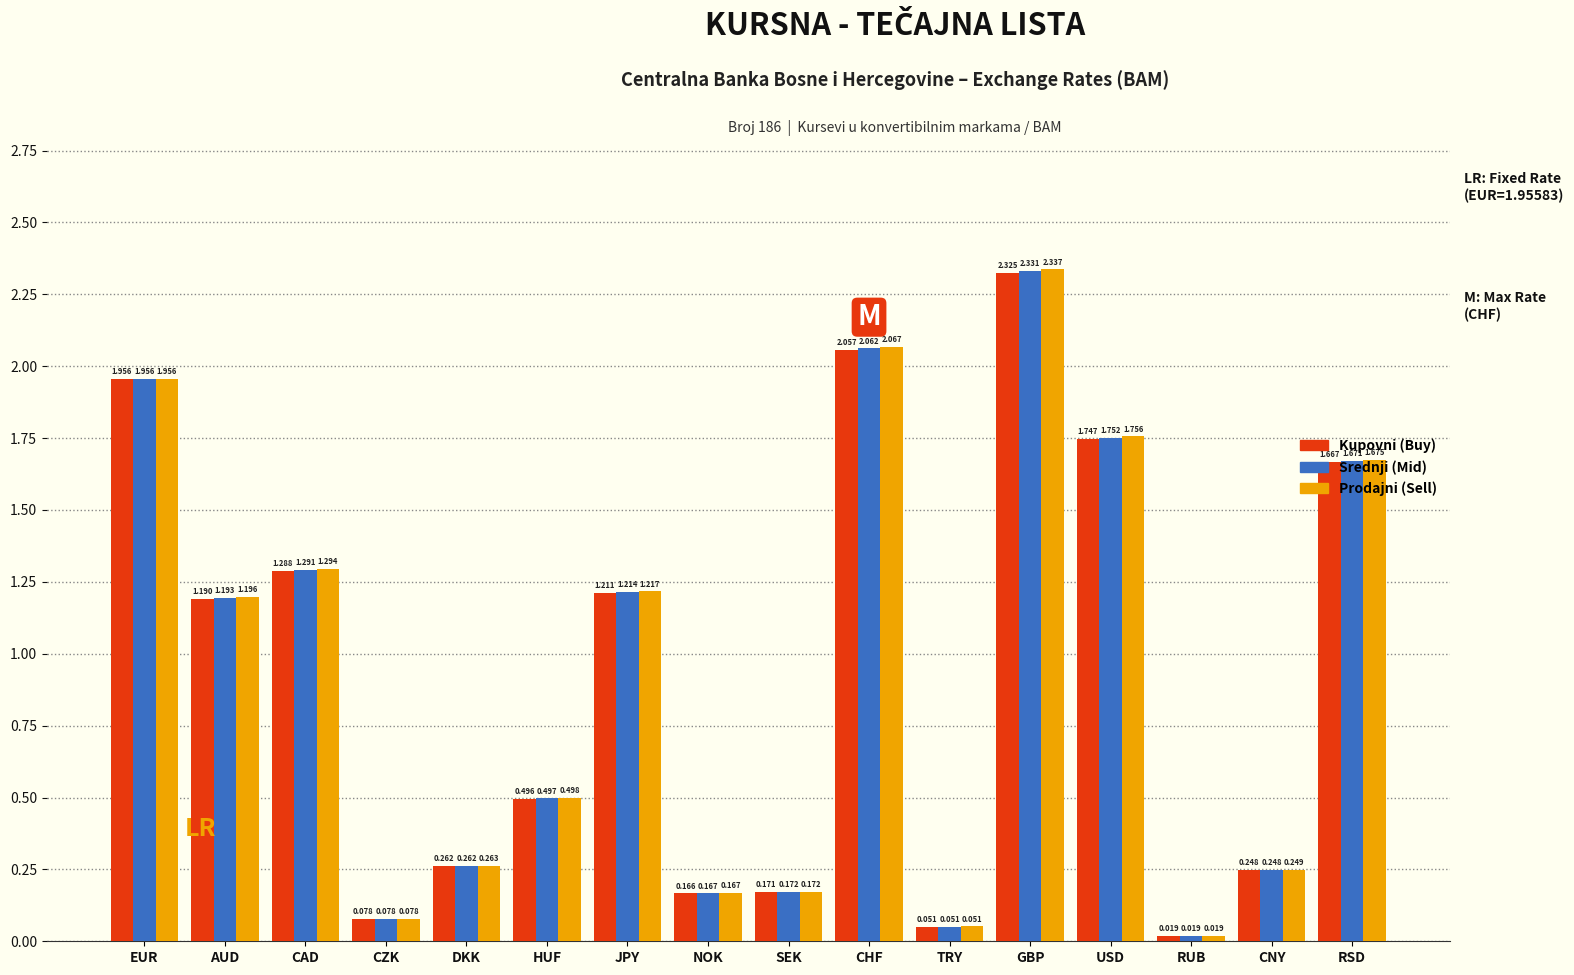

At which category is the sum across all series the highest?

GBP